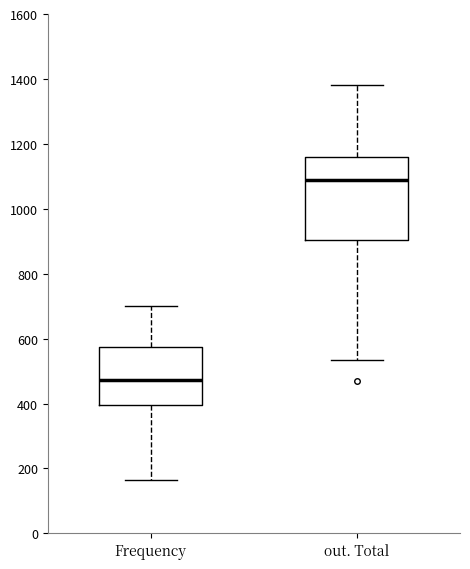

Reading left to right, read every box against the y-axis: the position of its median line, the range the box covers, and the ends of its whiskers. The values are not printed on the chart, so give them approximately, as read against the axis.

Frequency: median 480, box 400 to 580, whiskers 160 to 700
out. Total: median 1080, box 900 to 1160, whiskers 540 to 1380